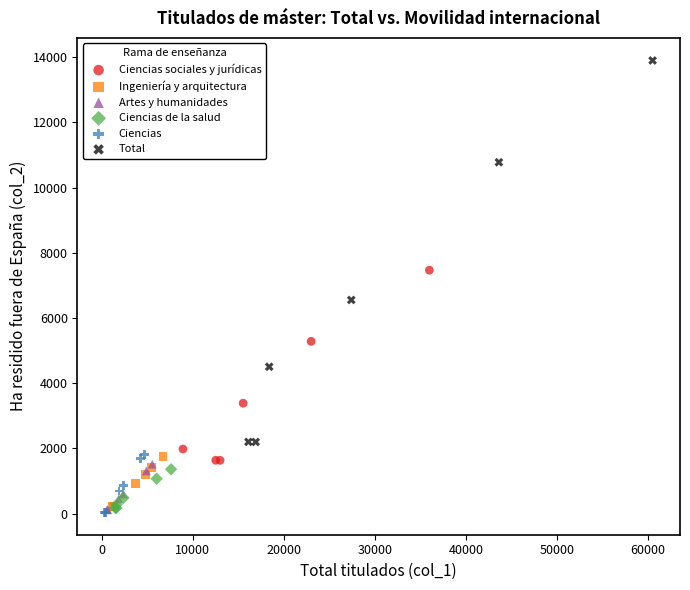

Which series has the largest Y range (max minus min)?

Total